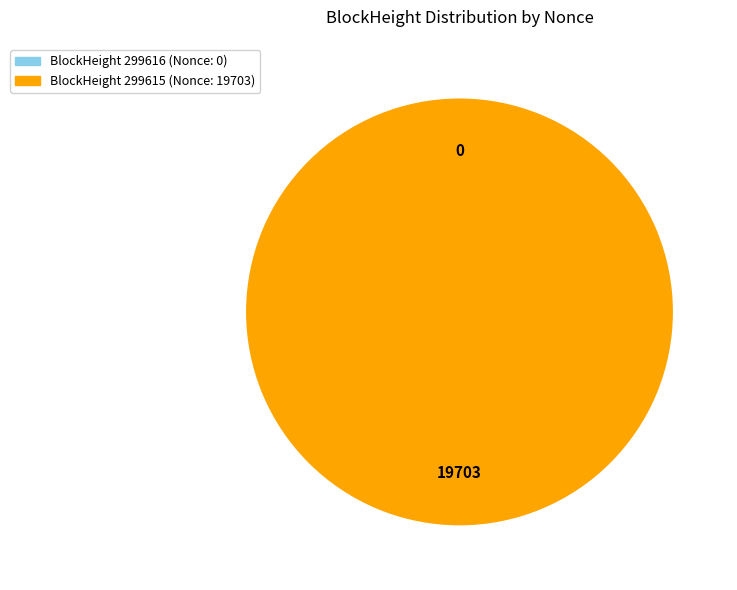

How many slices are in this pie chart?

2